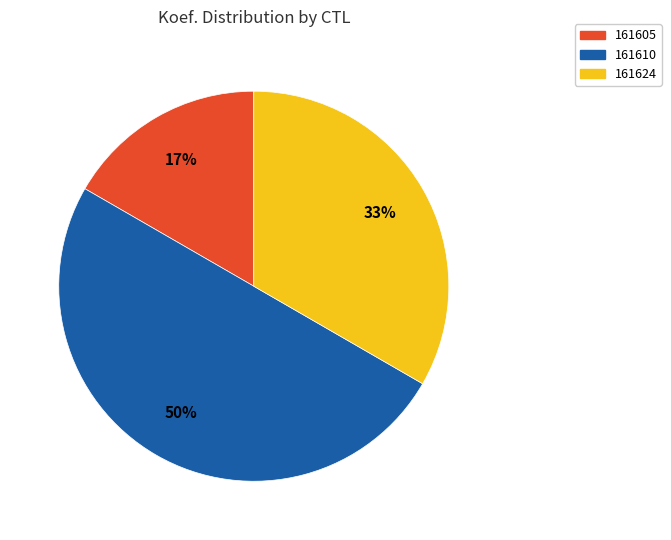

Does 161624 represent more than half of the total?

No